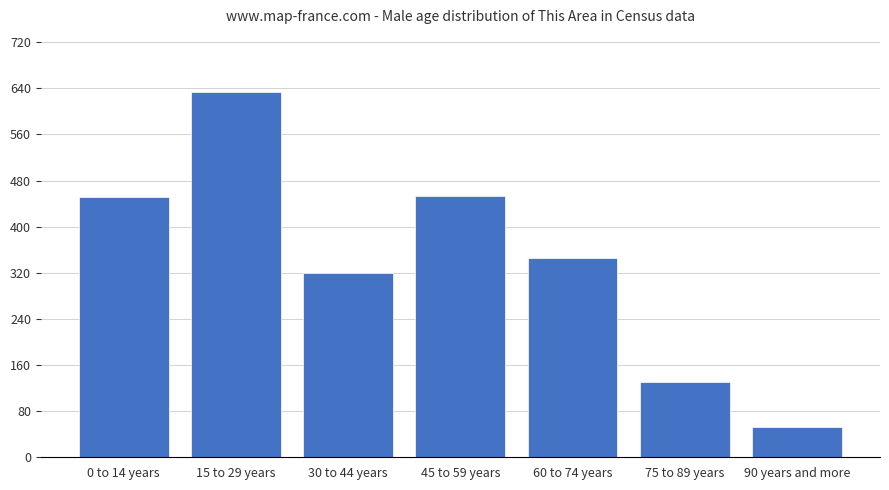

Is it true that the value at 30 to 44 years is 431?

False